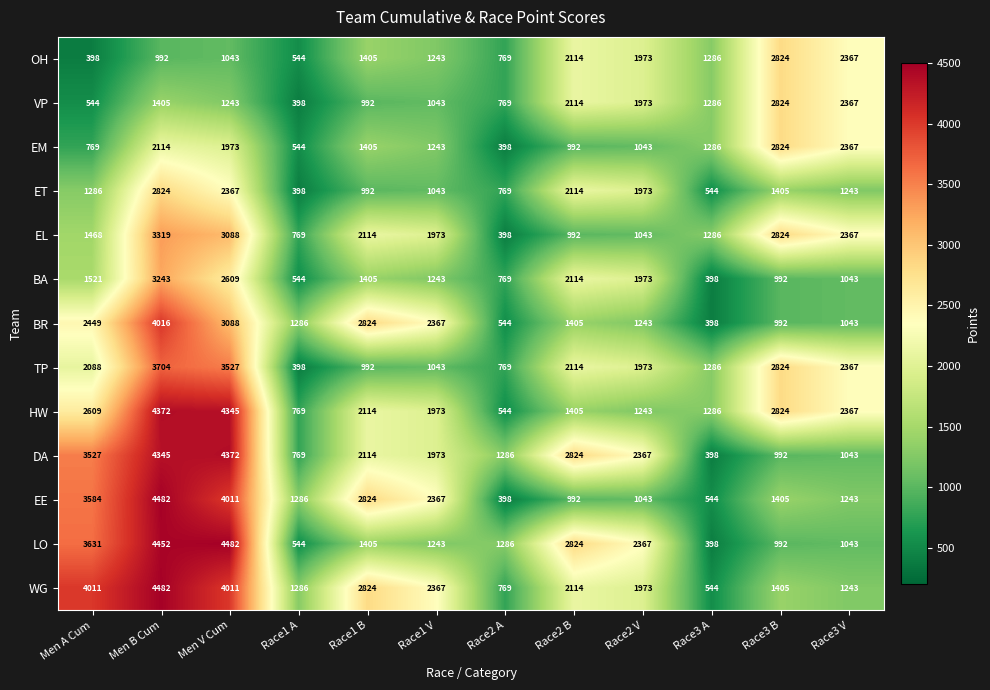

What is the difference between the maximum and minimum values in the LO series?

4084